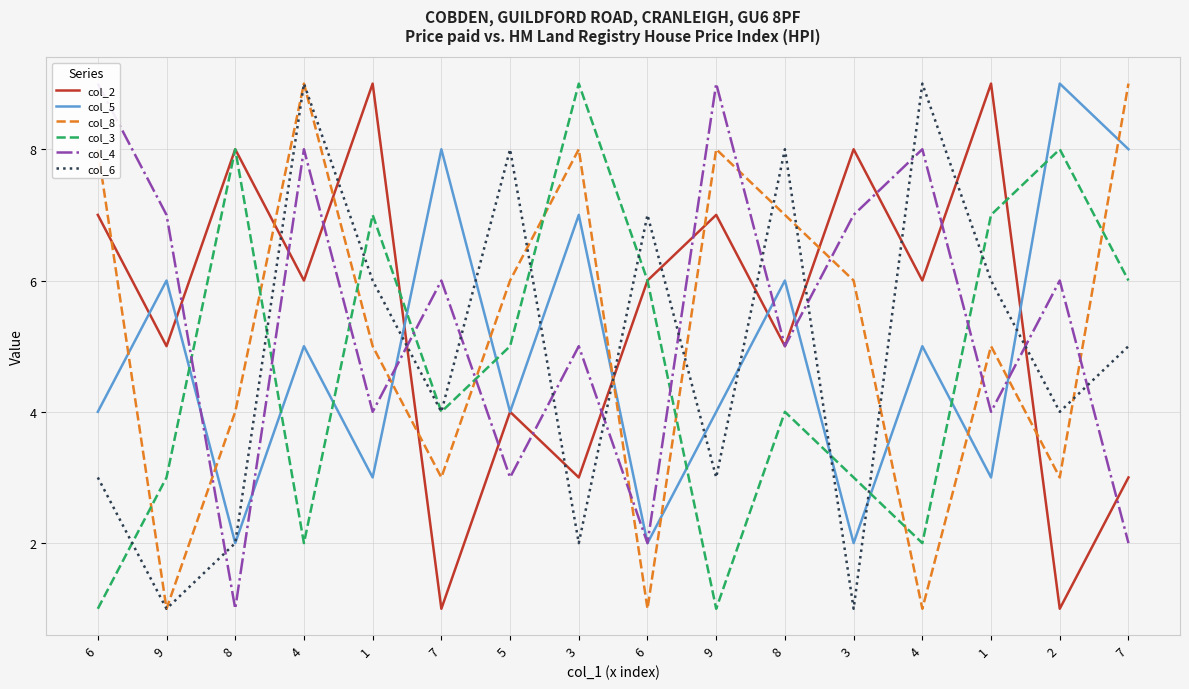

Reading right to left, list all the values displayed in this chart.

col_2: 3	1	9	6	8	5	7	6	3	4	1	9	6	8	5	7
col_5: 8	9	3	5	2	6	4	2	7	4	8	3	5	2	6	4
col_8: 9	3	5	1	6	7	8	1	8	6	3	5	9	4	1	8
col_3: 6	8	7	2	3	4	1	6	9	5	4	7	2	8	3	1
col_4: 2	6	4	8	7	5	9	2	5	3	6	4	8	1	7	9
col_6: 5	4	6	9	1	8	3	7	2	8	4	6	9	2	1	3